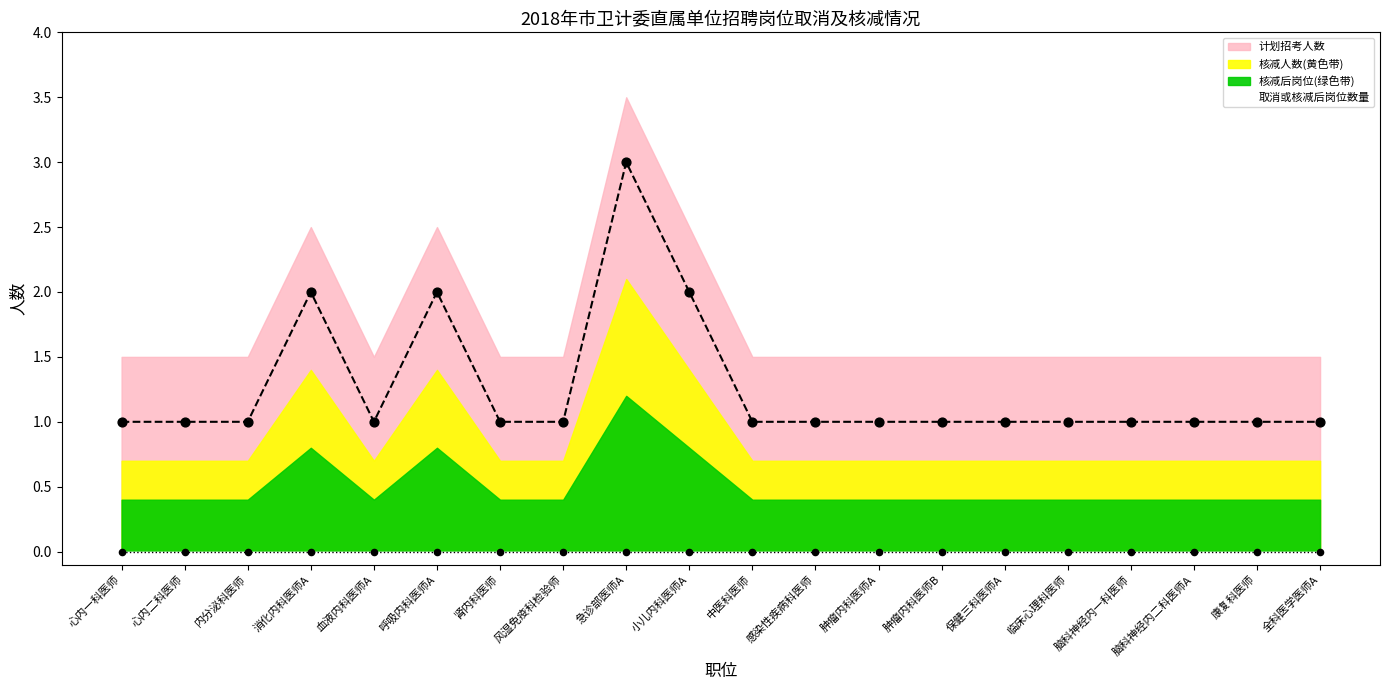

Which has a higher value, 血液内科医师A or 肿瘤内科医师B?

血液内科医师A